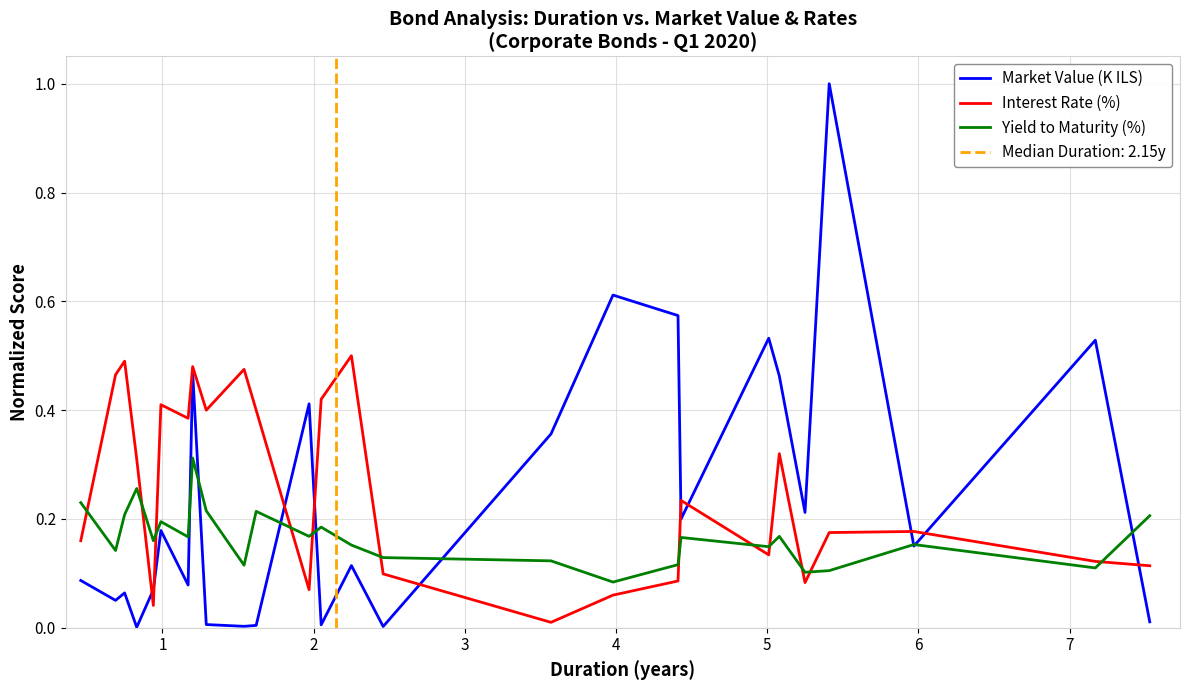

What is the maximum value for Market Value (K ILS)?

1.0